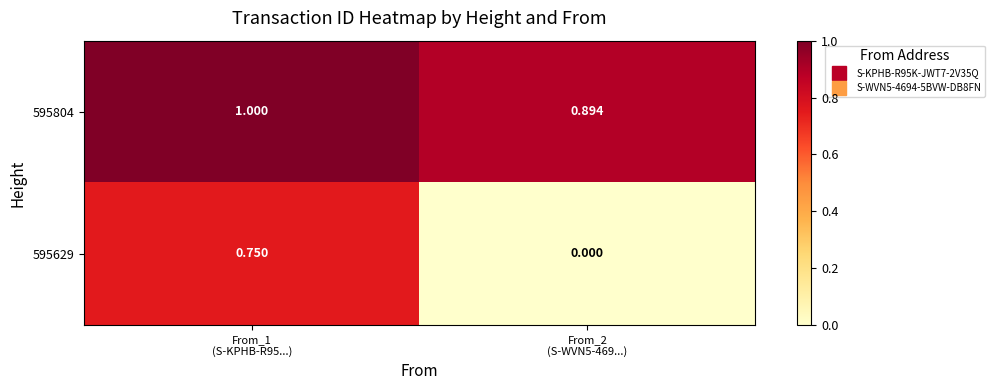

List the series in order of their peak value, lowest first.

595629, 595804